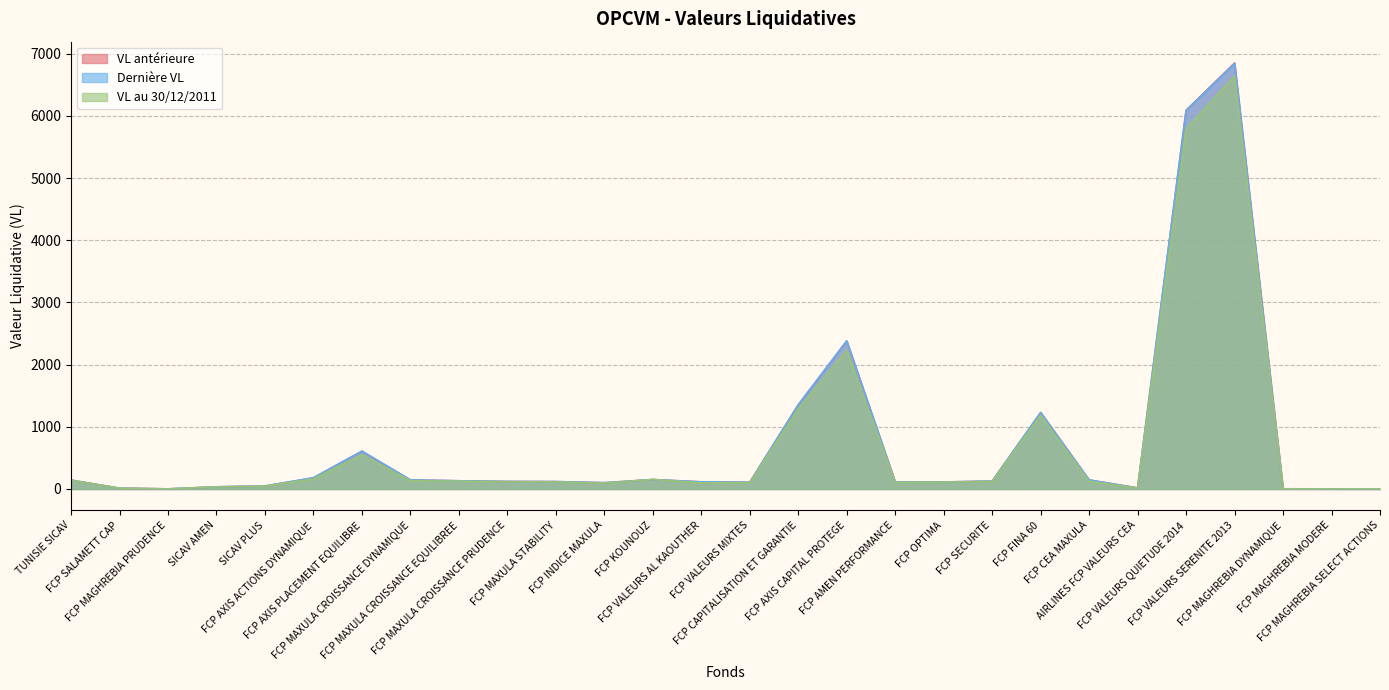

Does the chart have visible grid lines?

Yes